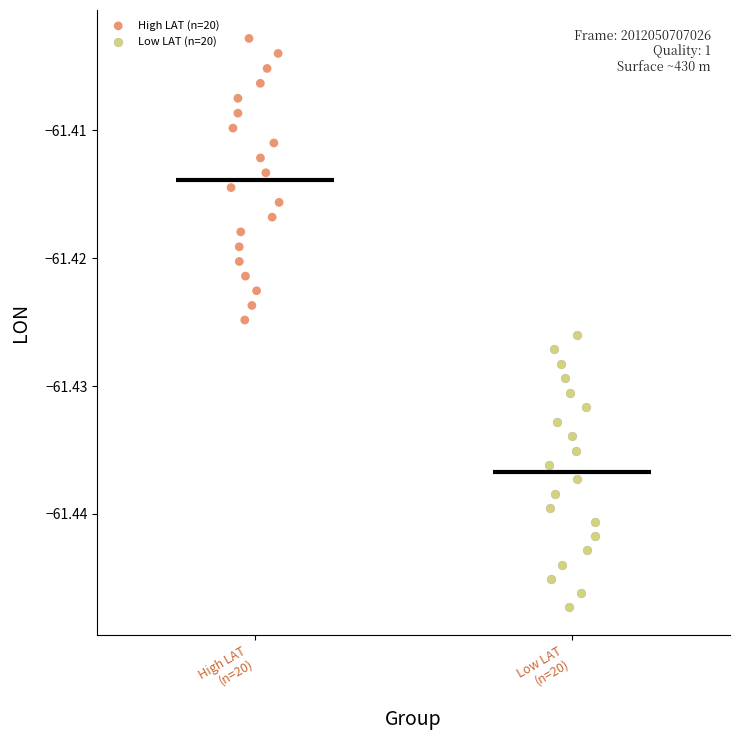

Which series contains the lowest Y value?

Low LAT (n=20)